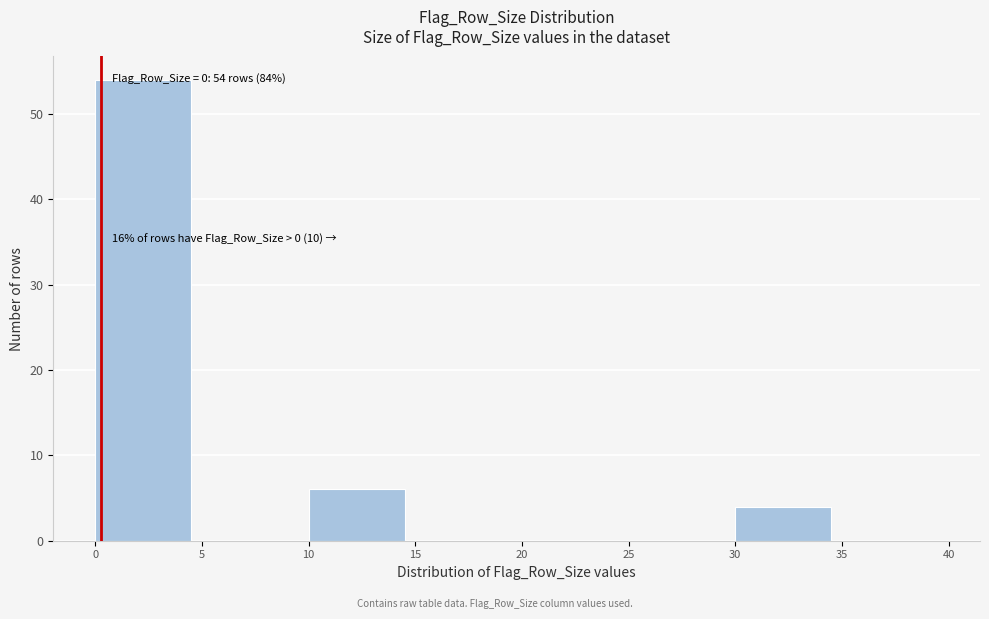

Which range on the x-axis has the tallest bar?

0 to 5